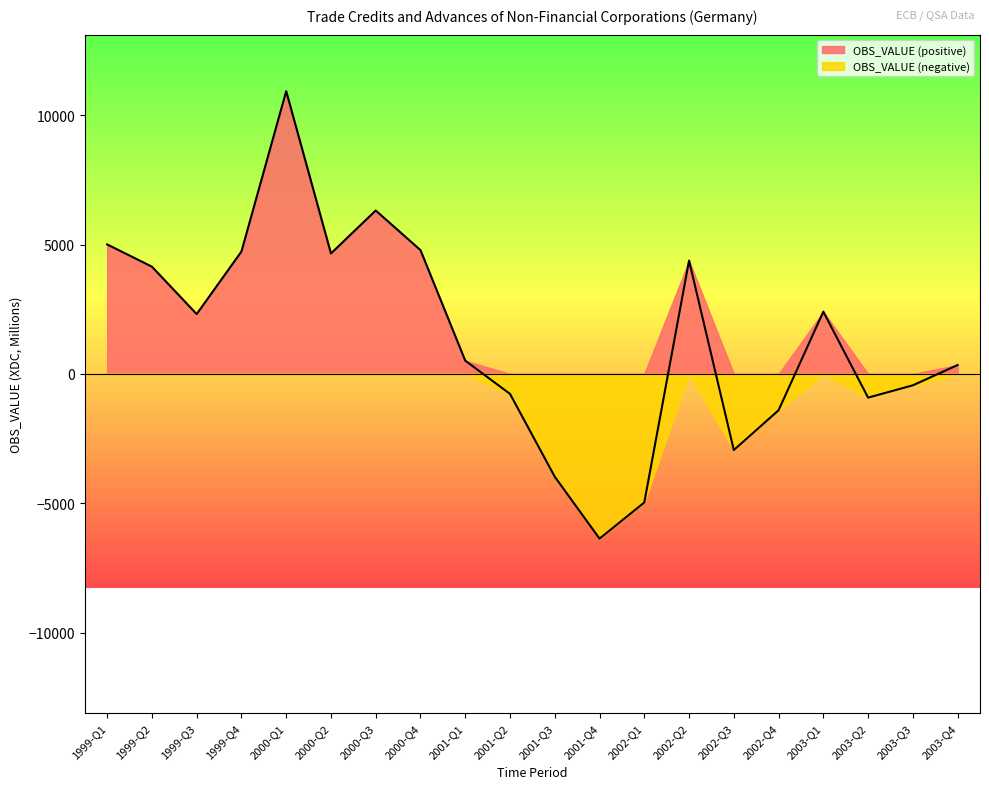

What is the label of the 3rd point from the left?

1999-Q3